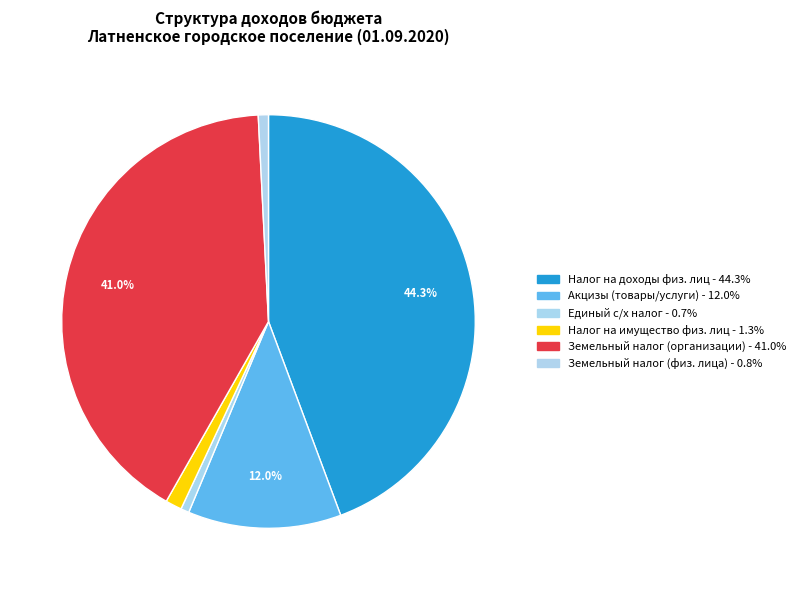

What is the smallest slice in the pie chart?

Единый сельскохозяйственный налог